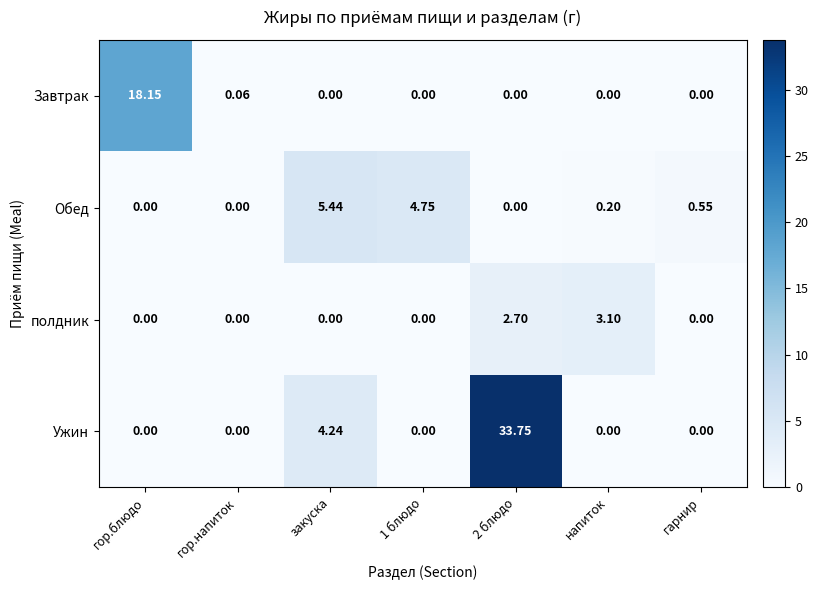

Which series has the largest total across all categories?

Ужин